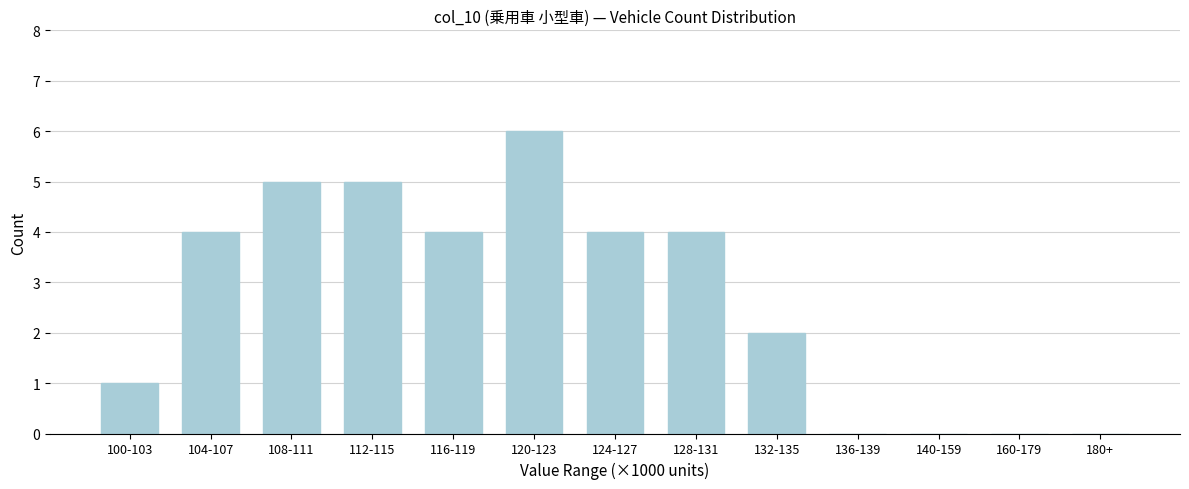

Reading left to right, list all the values displayed in this chart.

100-103=1	104-107=4	108-111=5	112-115=5	116-119=4	120-123=6	124-127=4	128-131=4	132-135=2	136-139=0	140-159=0	160-179=0	180+=0